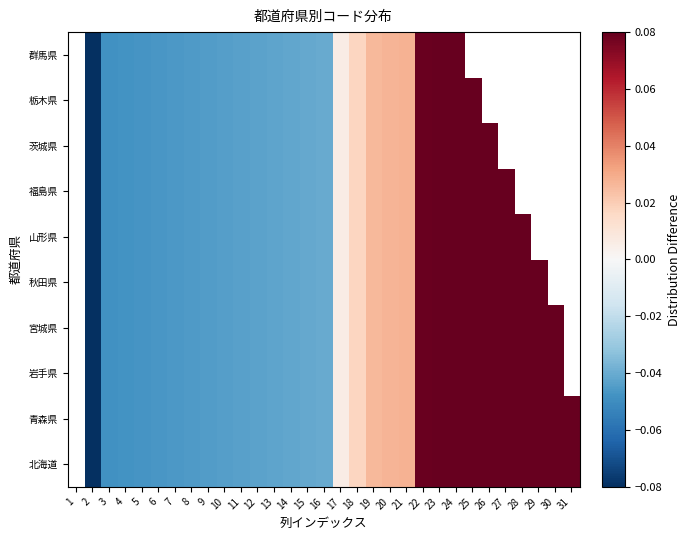

The value of 岩手県 at 3 is -0.0. True or false?

False